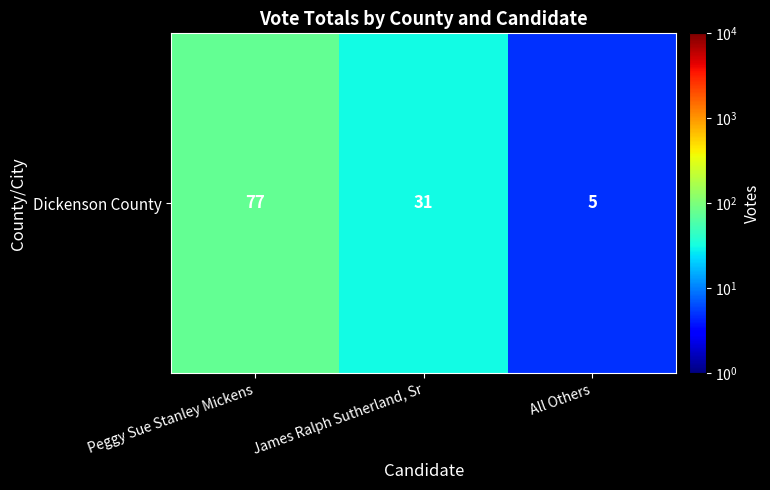

What is the change in value from Peggy Sue Stanley Mickens to All Others?

-72